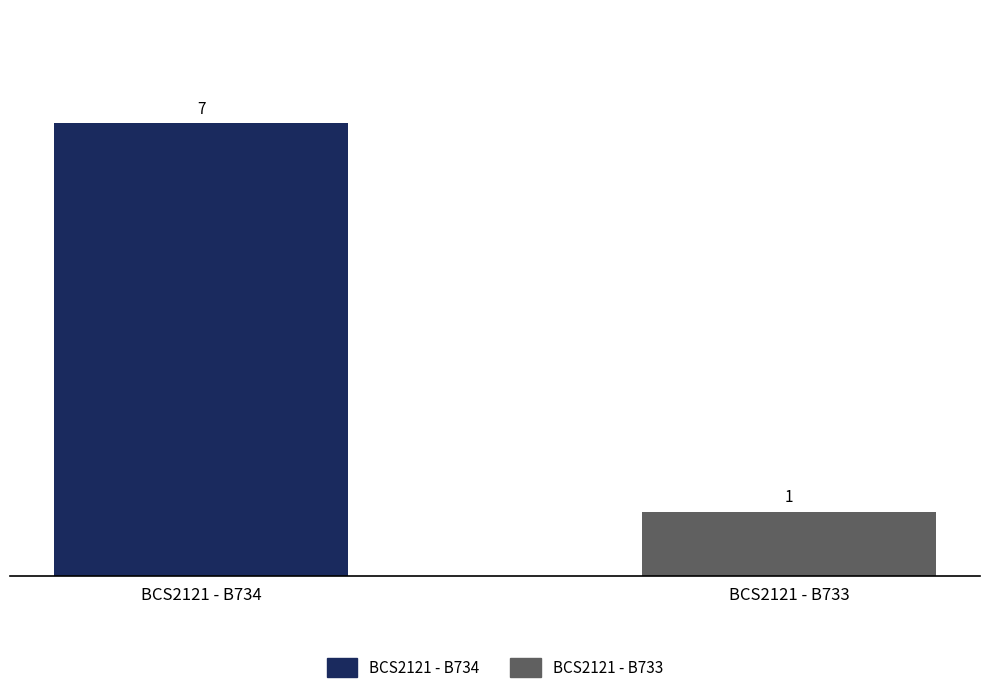

What is the average value?

4